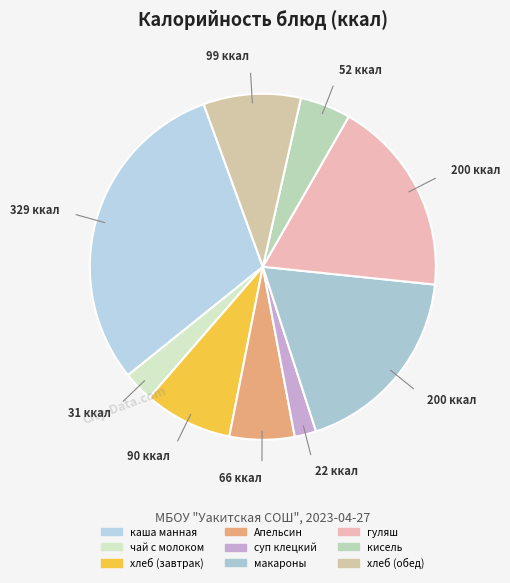

How many segments does this pie chart have?

9